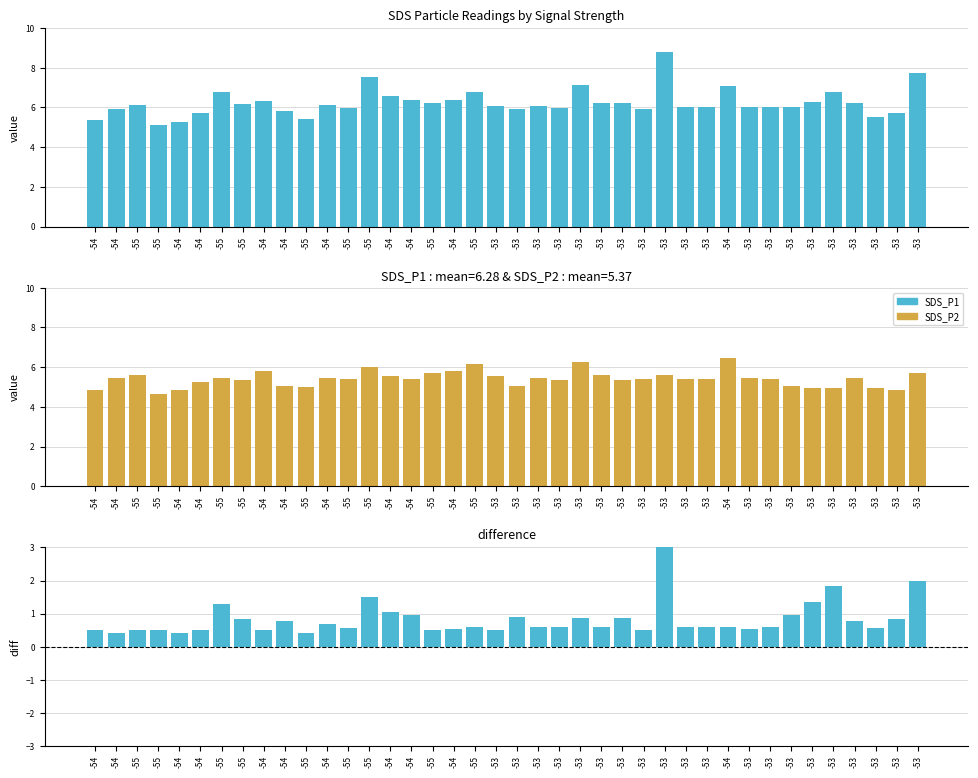

At which category is the sum across all series the highest?

-53